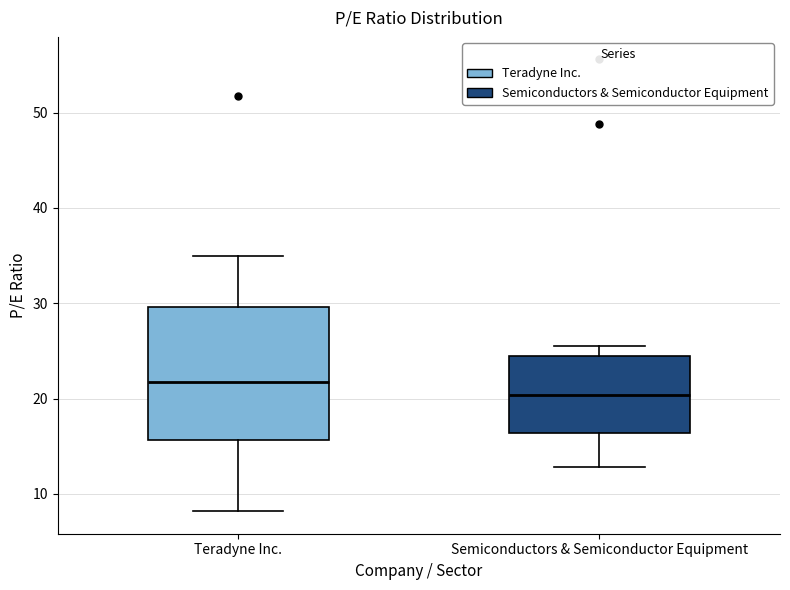

Which box has the highest median line?

Teradyne Inc.